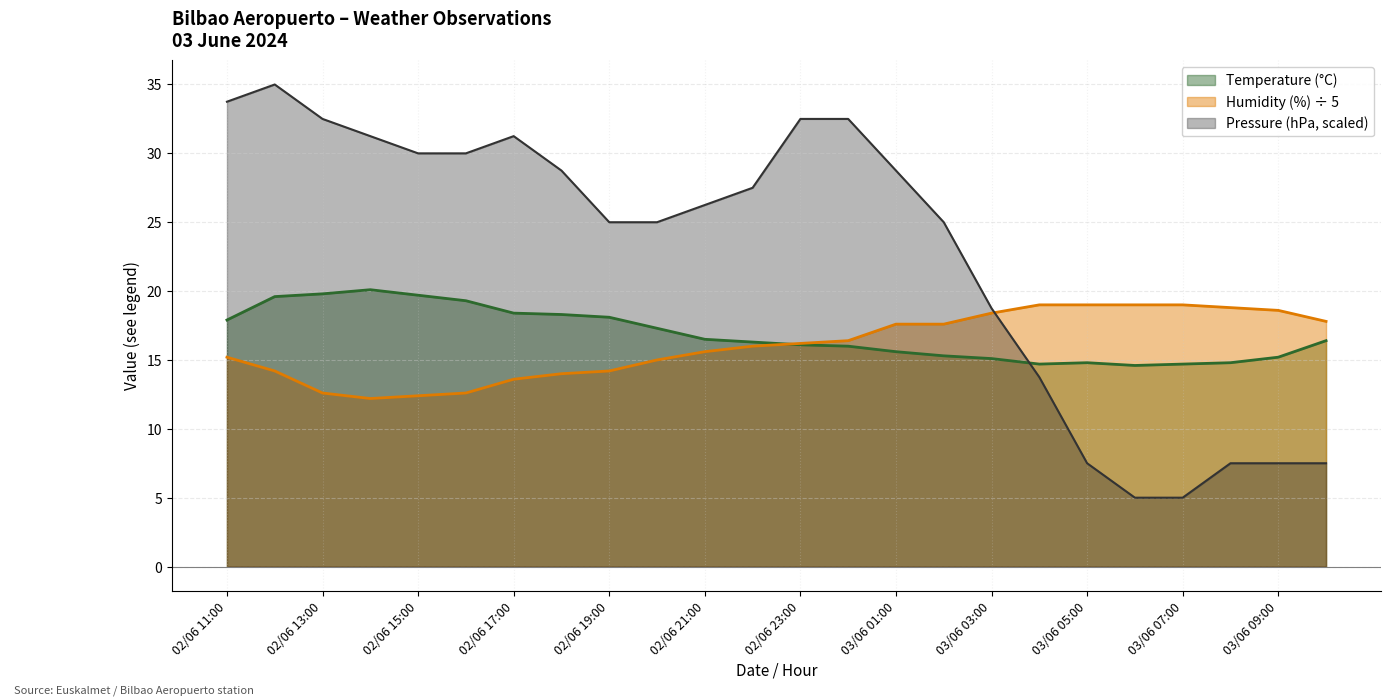

Rank the series at 03/06 00:00 from highest to lowest value.

Pressure (hPa), Humidity (%), Temperature (°C)